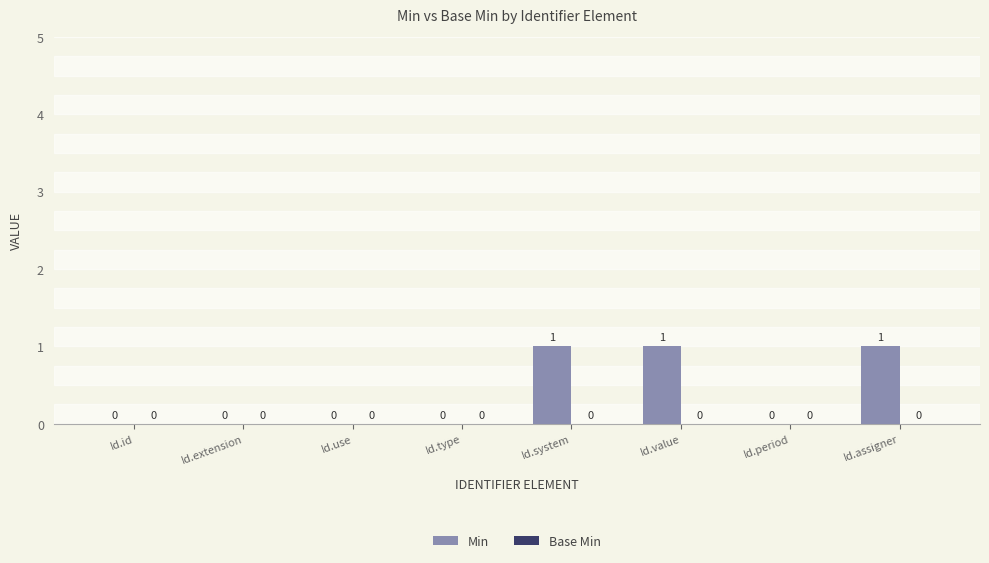

Reading right to left, transcribe all the data shown in this chart.

Id.assigner=1	Id.period=0	Id.value=1	Id.system=1	Id.type=0	Id.use=0	Id.extension=0	Id.id=0